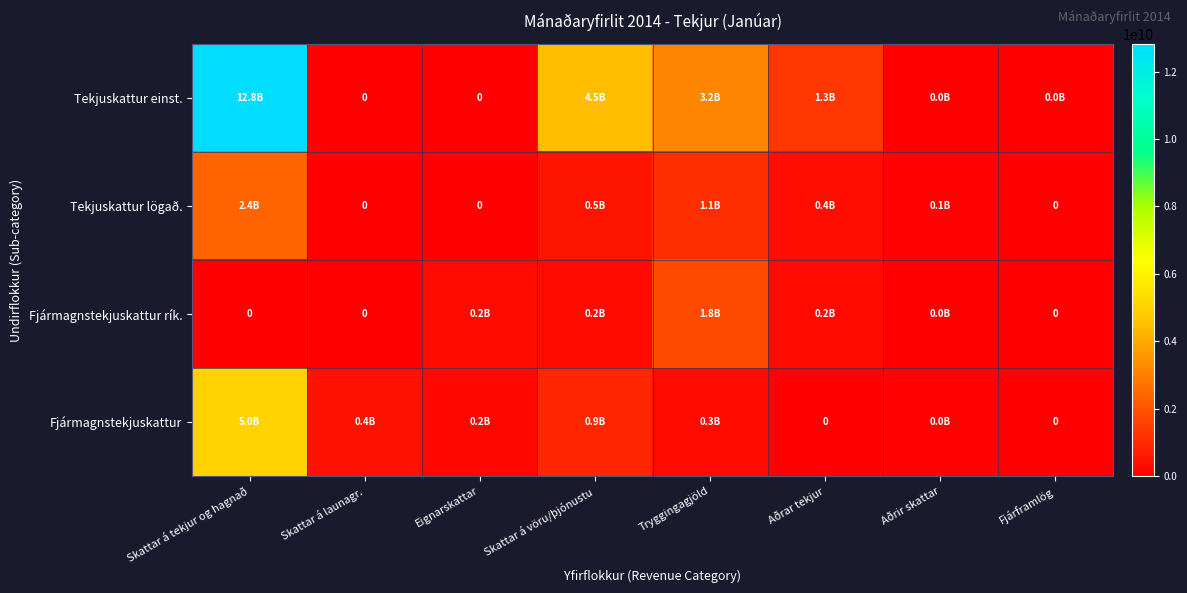

At how many categories does at least one series exceed 11244495481?

1